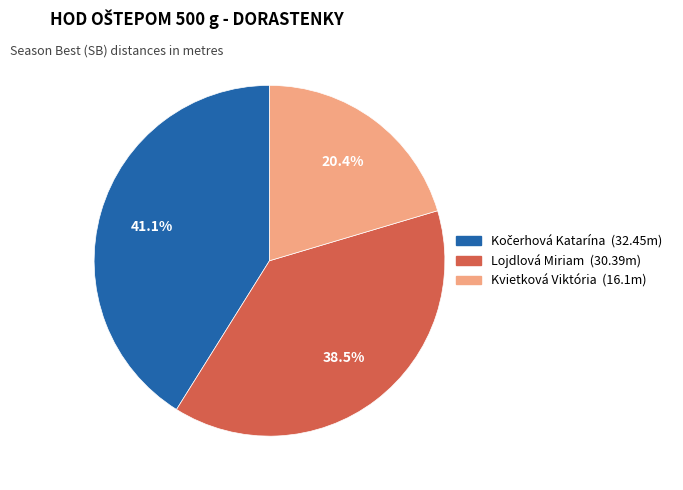

Is there any slice that represents more than half of the pie?

No